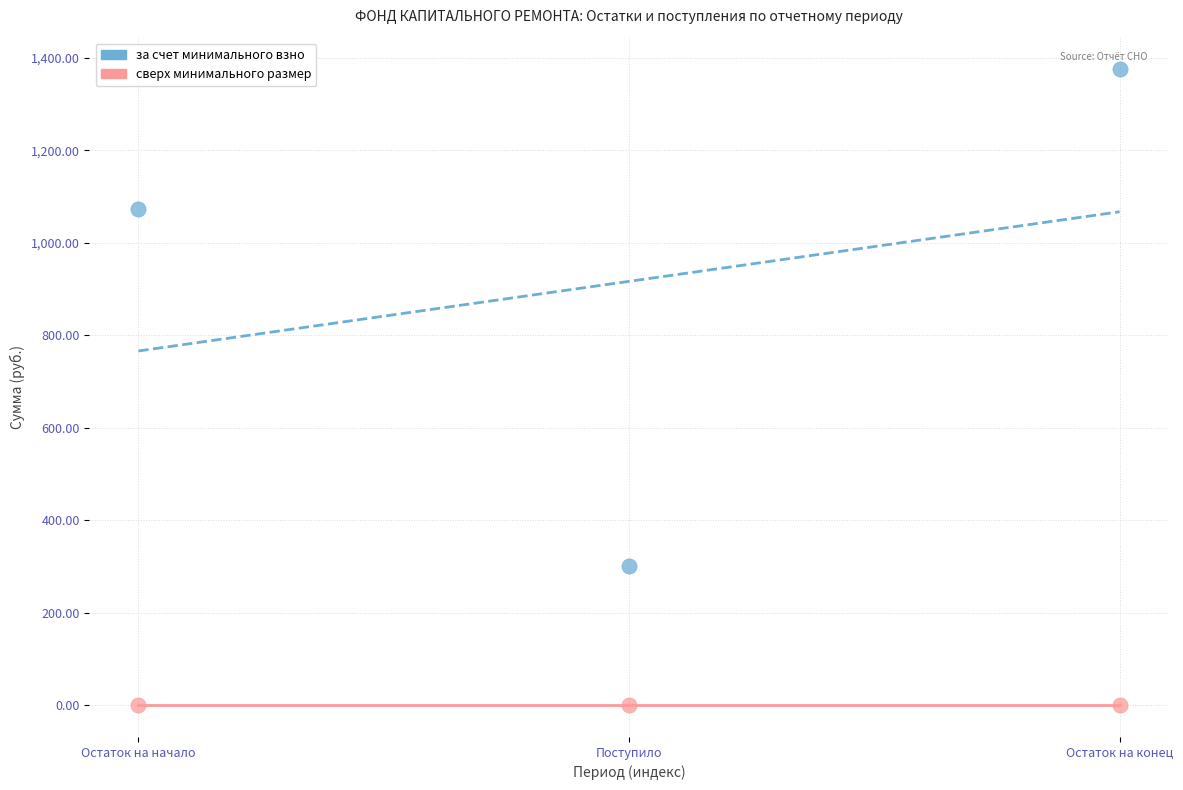

Across all data points, what is the average Y value?

458.2